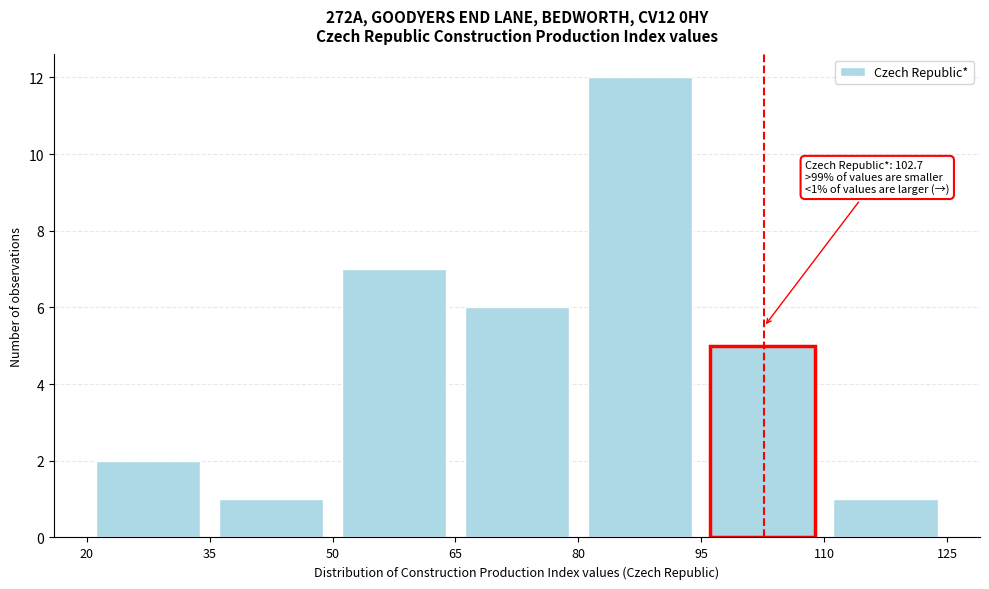

Over which range of the x-axis is the bar tallest?

80 to 95